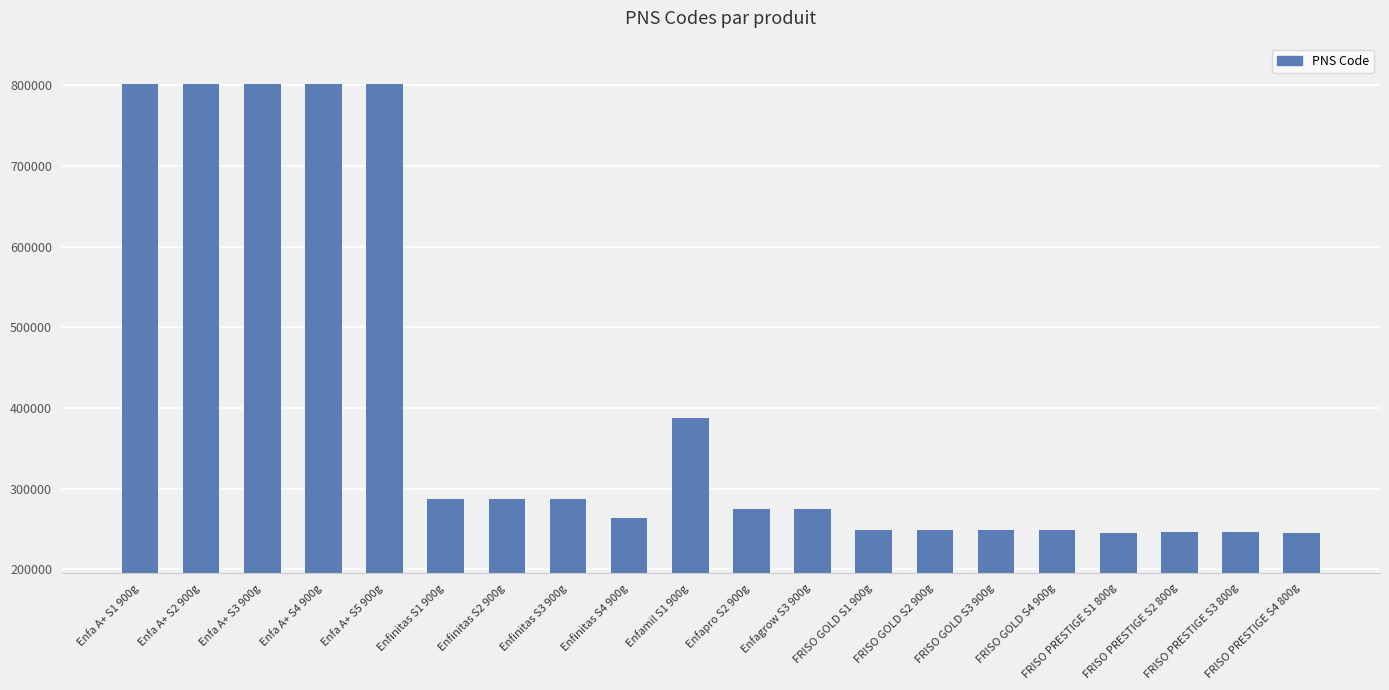

What value does the data have at FRISO GOLD S4 900g, to the nearest 100?

249400